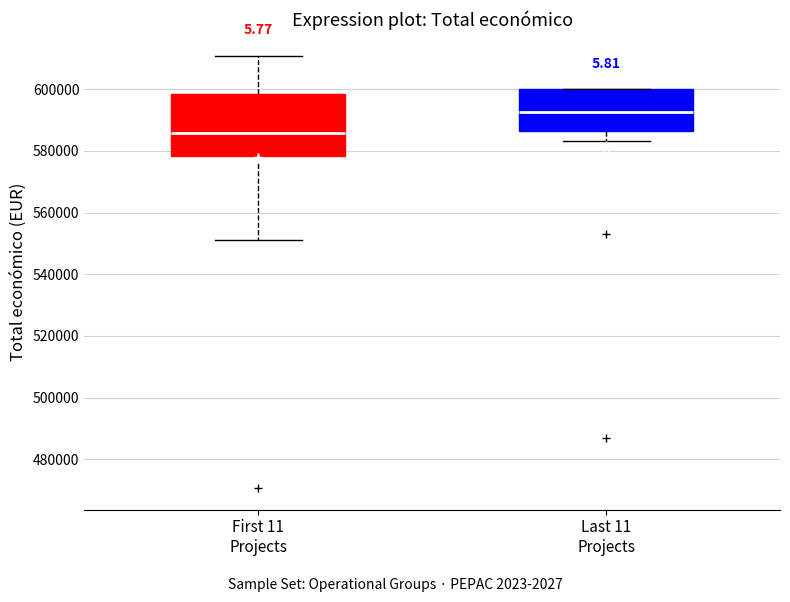

Comparing the boxes themselves (not the whiskers), which one is the tallest?

First 11 Projects